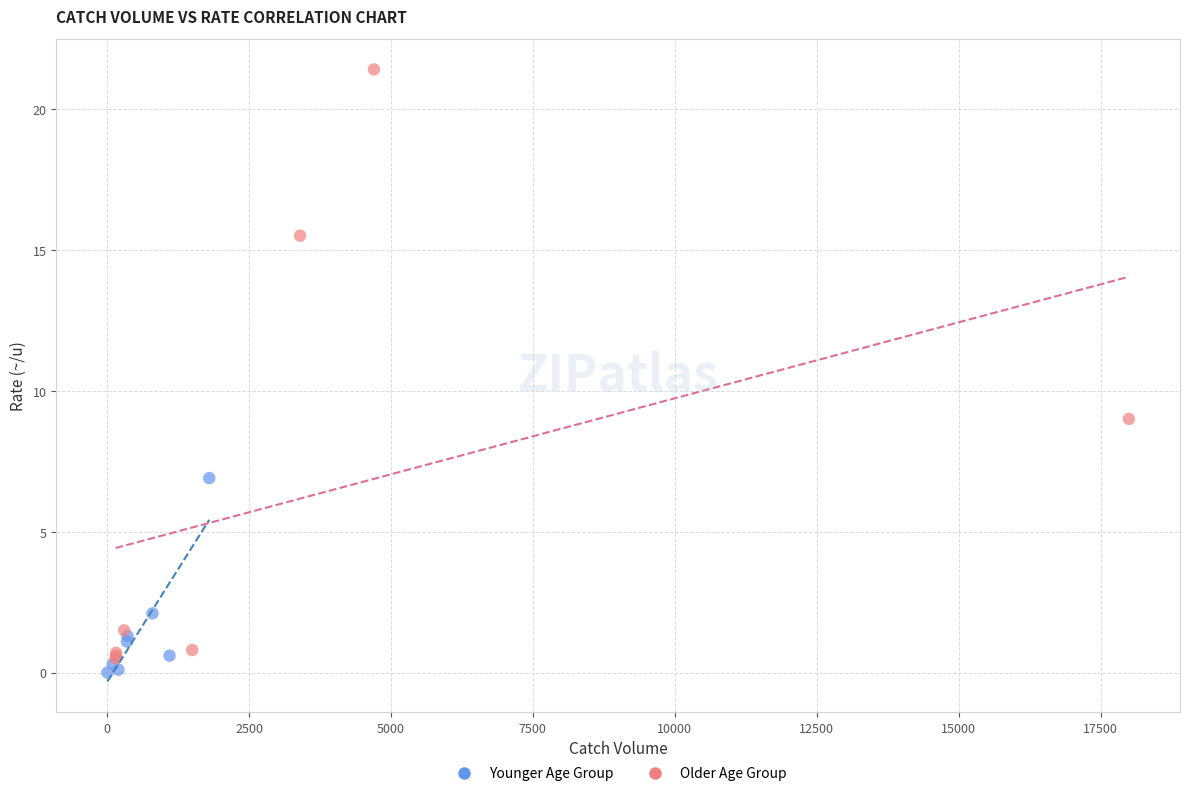

Which series contains the highest Y value?

Older Age Group